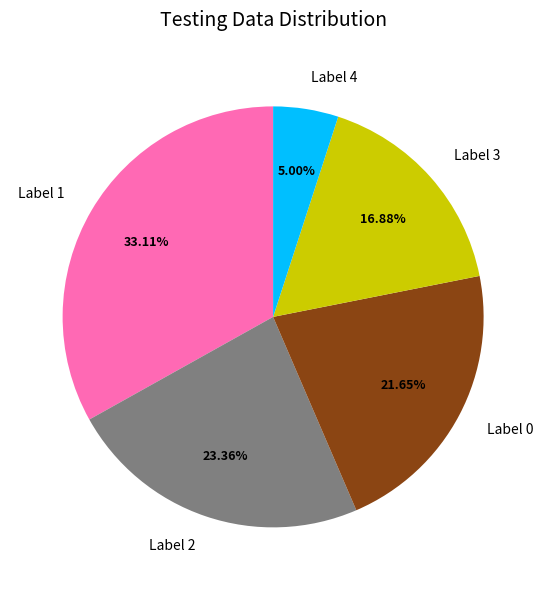

Is Label 2 the majority of the pie?

No